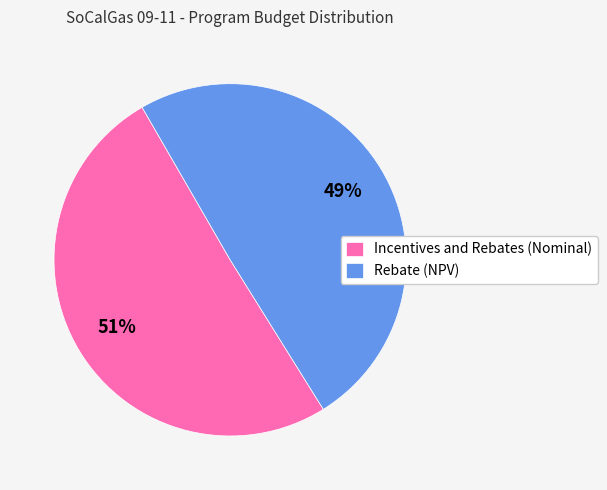

Is there any slice that represents more than half of the pie?

Yes